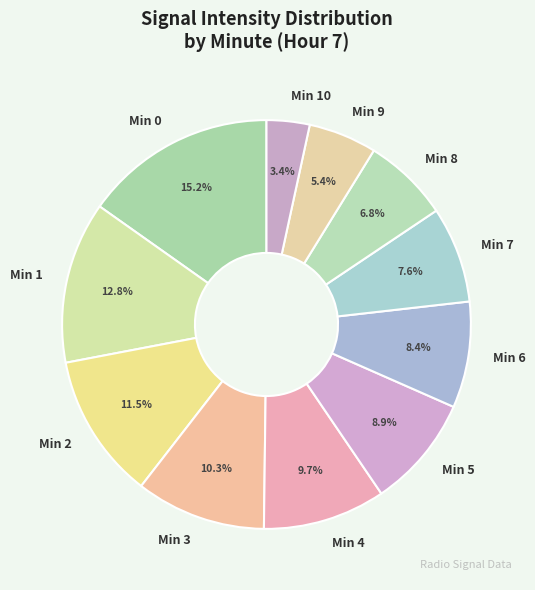

Which slice is the largest?

Min 0